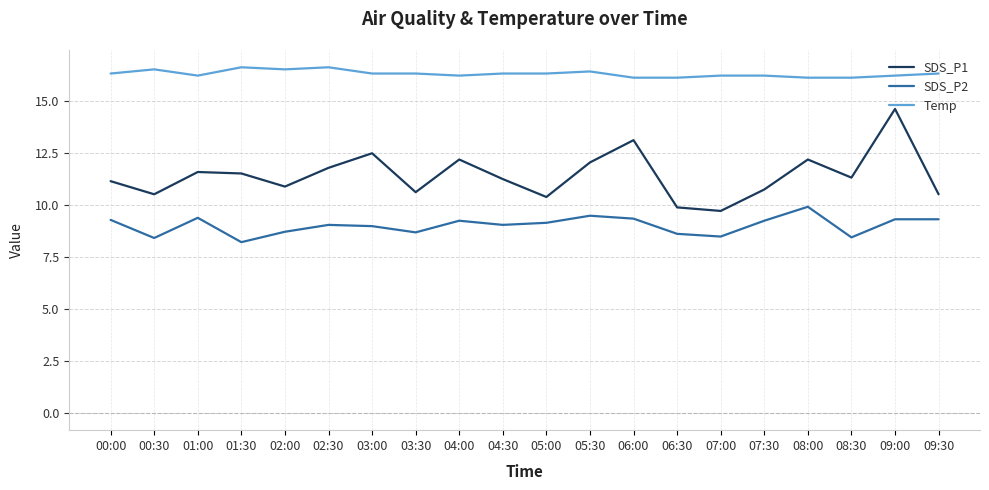

Where does the SDS_P1 series first go above 11?

00:00